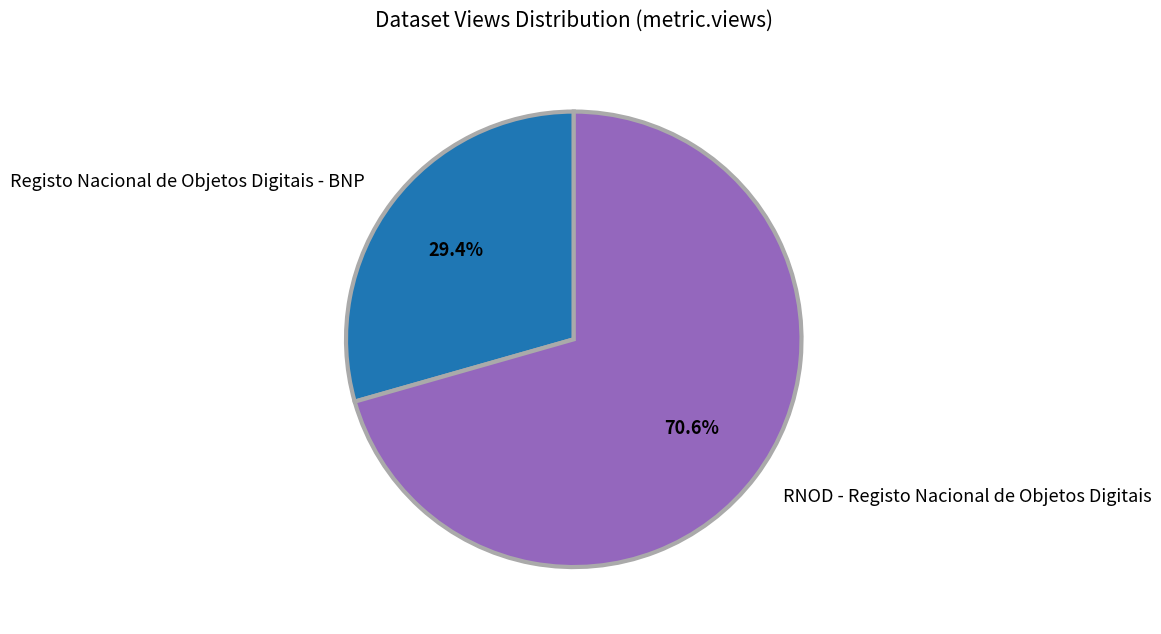

To the nearest percent, what percentage of the pie is Registo Nacional de Objetos Digitais - BNP?

29%